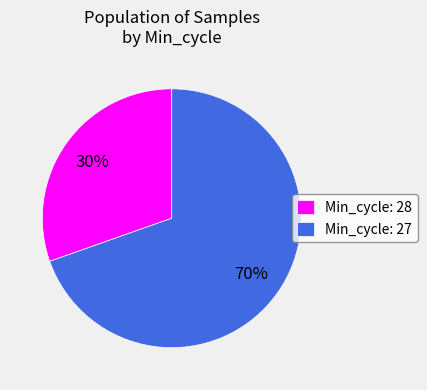

The Min_cycle: 28 slice represents 30% of the pie. True or false?

True